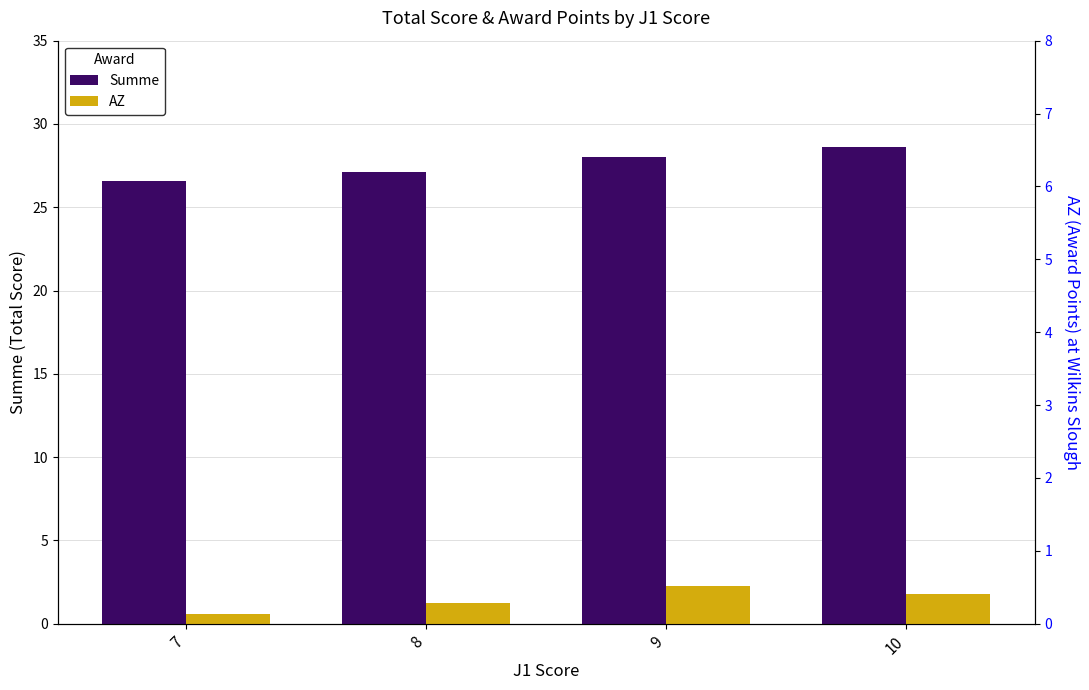

Is it true that AZ equals 0.6 at 7?

True